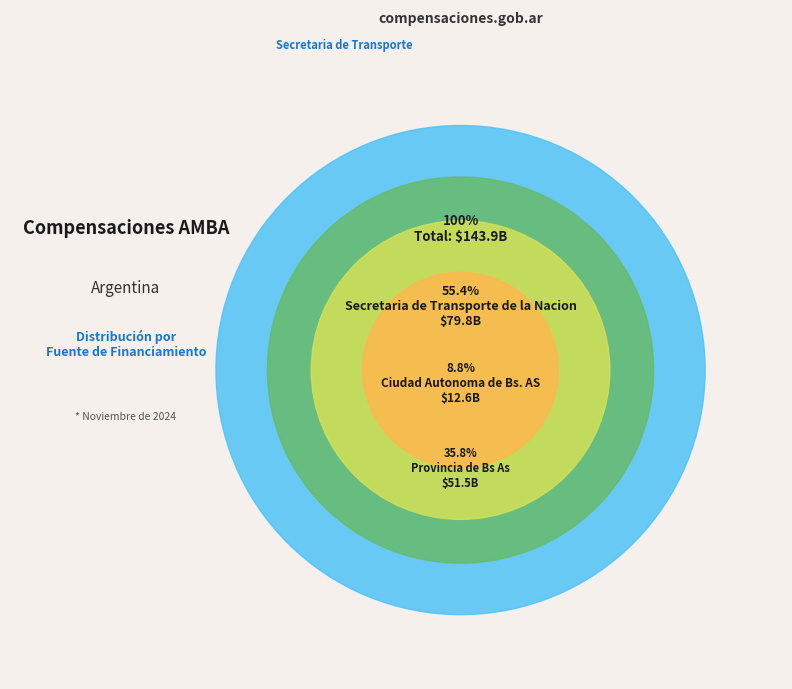

What is the largest slice in the pie chart?

Secretaria de Transporte de la Nacion